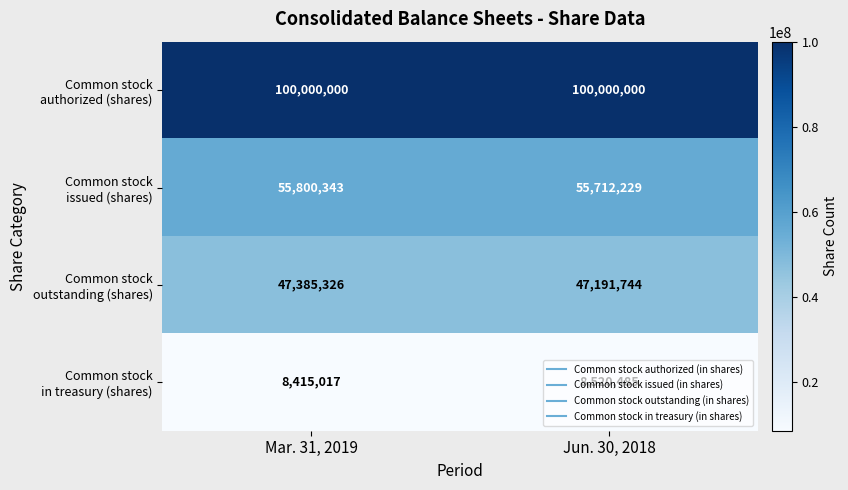

At which category is the sum across all series the highest?

Mar. 31, 2019